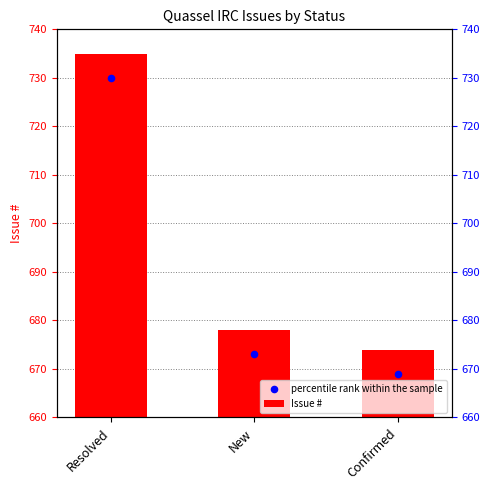

Approximately how many times larger is the value at New compared to Confirmed?

1.0